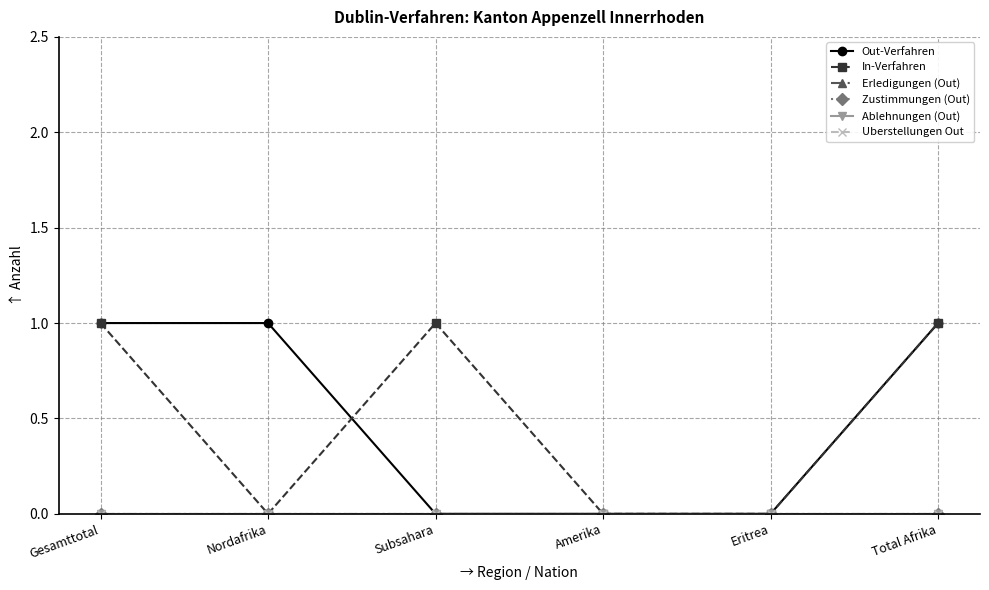

At which category does the chart reach its minimum across all series?

Subsahara